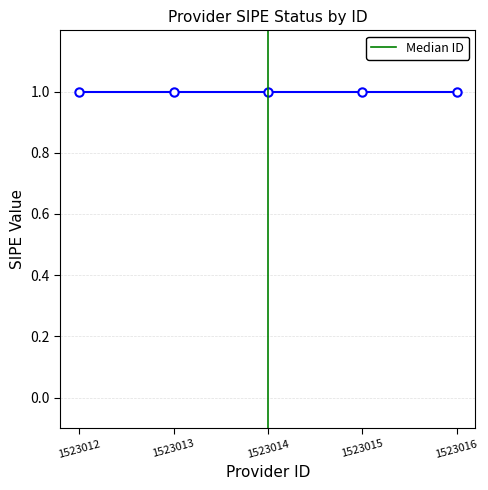

Where is the data nearest to the value 0?

1523014